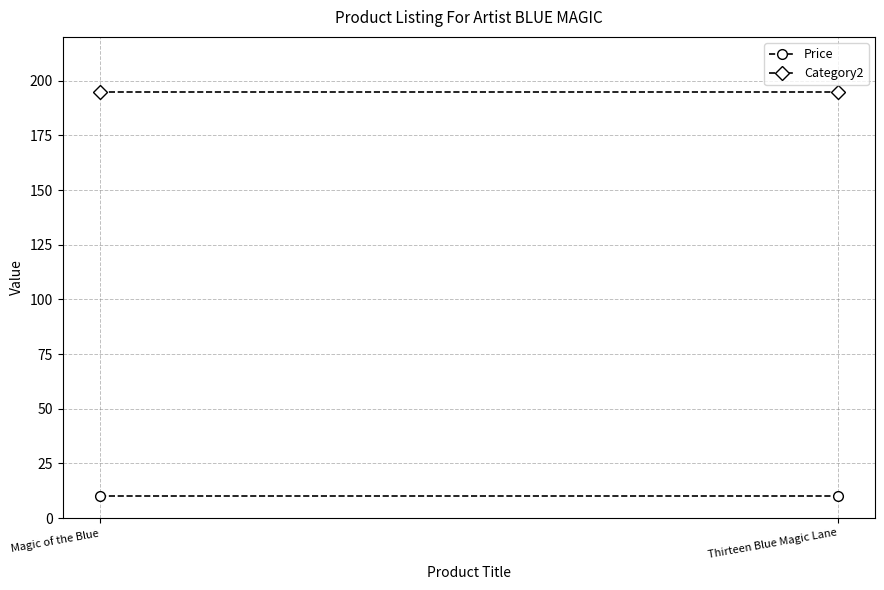

Is this an area chart (filled region under the line)?

No